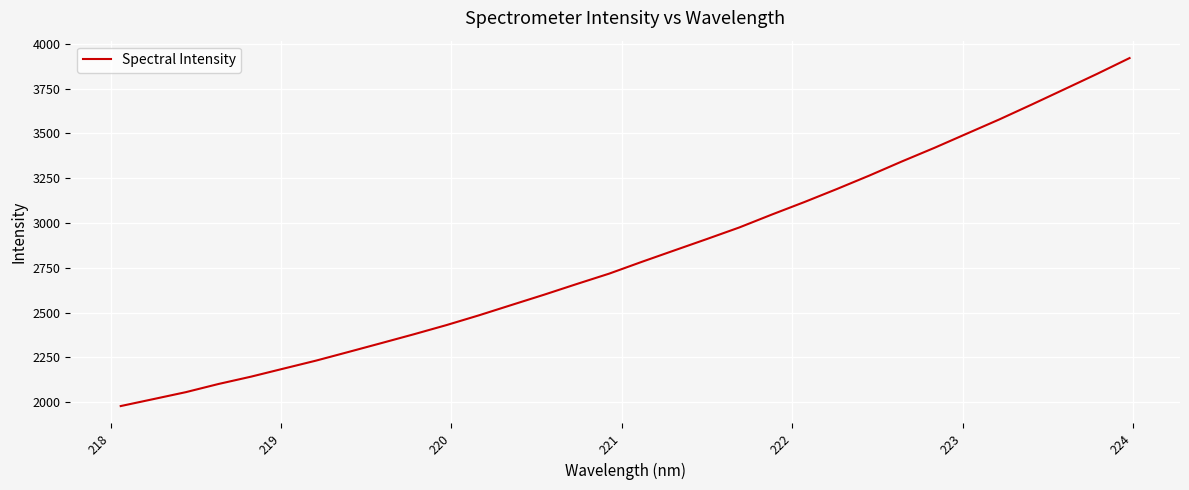

What is the maximum value shown in the chart?

3921.2